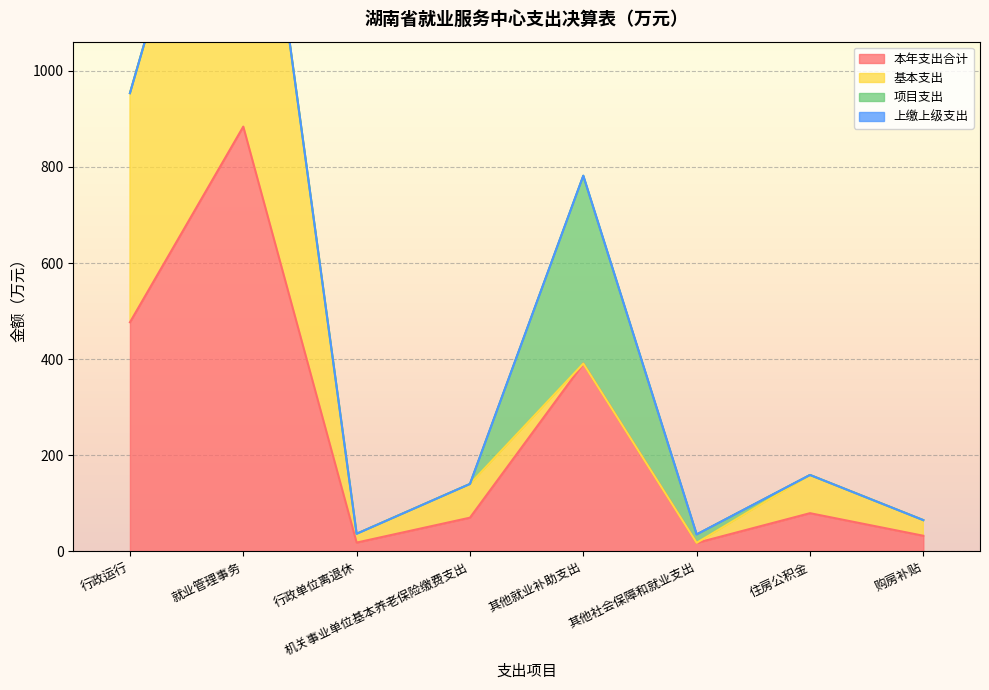

At which category does the chart reach its minimum across all series?

其他就业补助支出